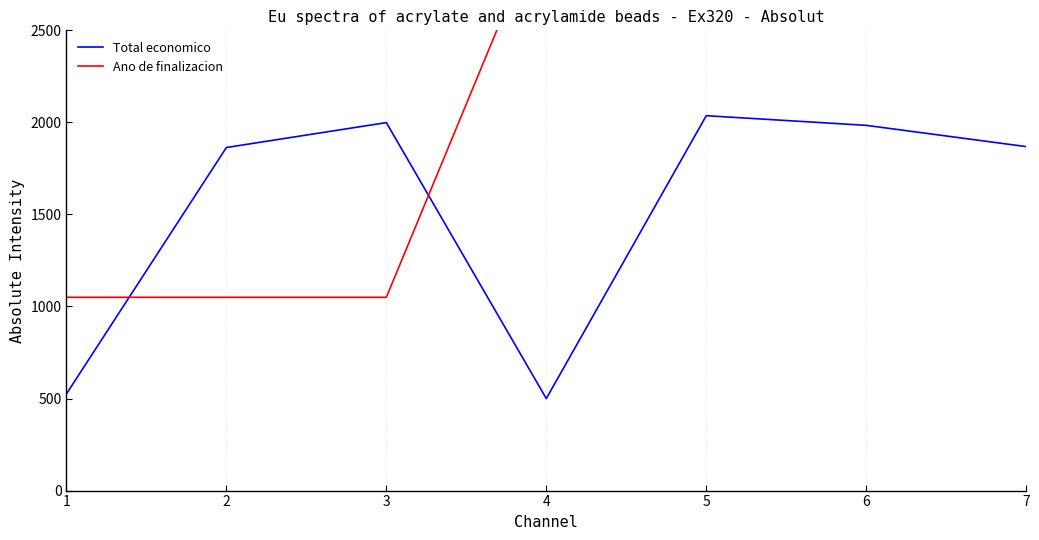

Which category has the highest value in the Total economico series?

5